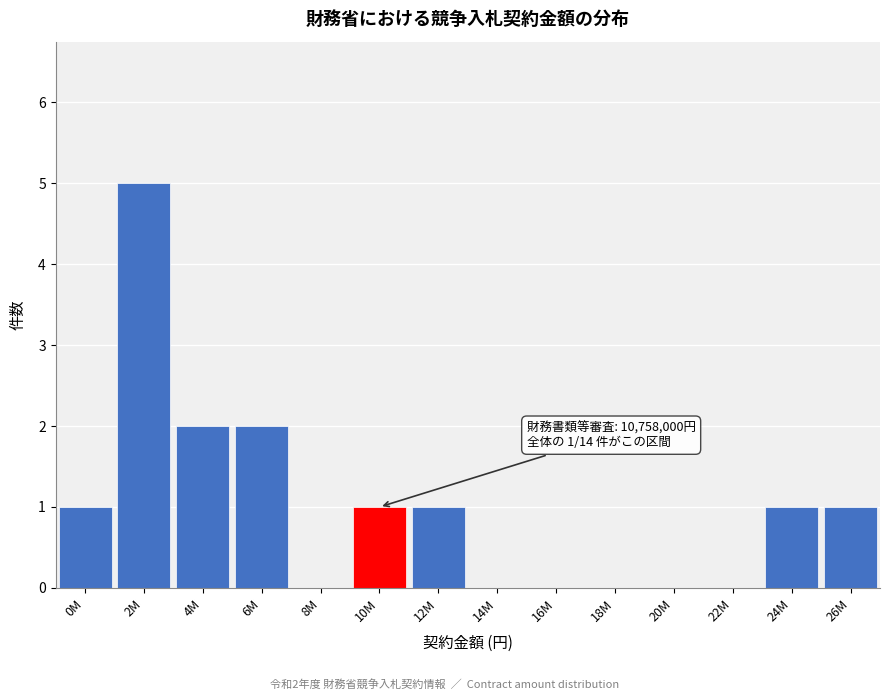

Reading left to right, transcribe all the data shown in this chart.

0M=1	2M=5	4M=2	6M=2	8M=0	10M=1	12M=1	14M=0	16M=0	18M=0	20M=0	22M=0	24M=1	26M=1